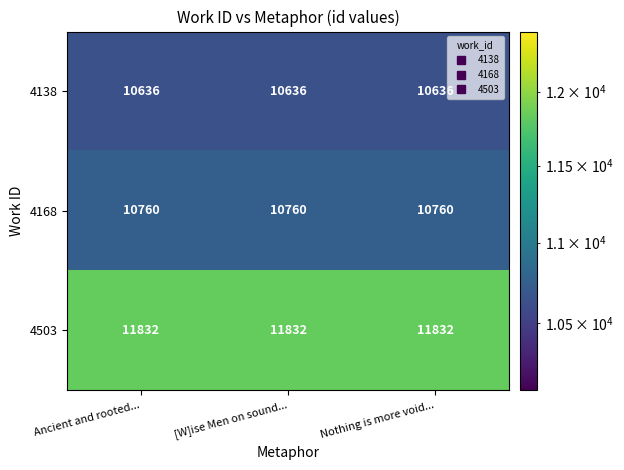

What is the spread (max minus min) of values at Ancient and rooted...?

1196